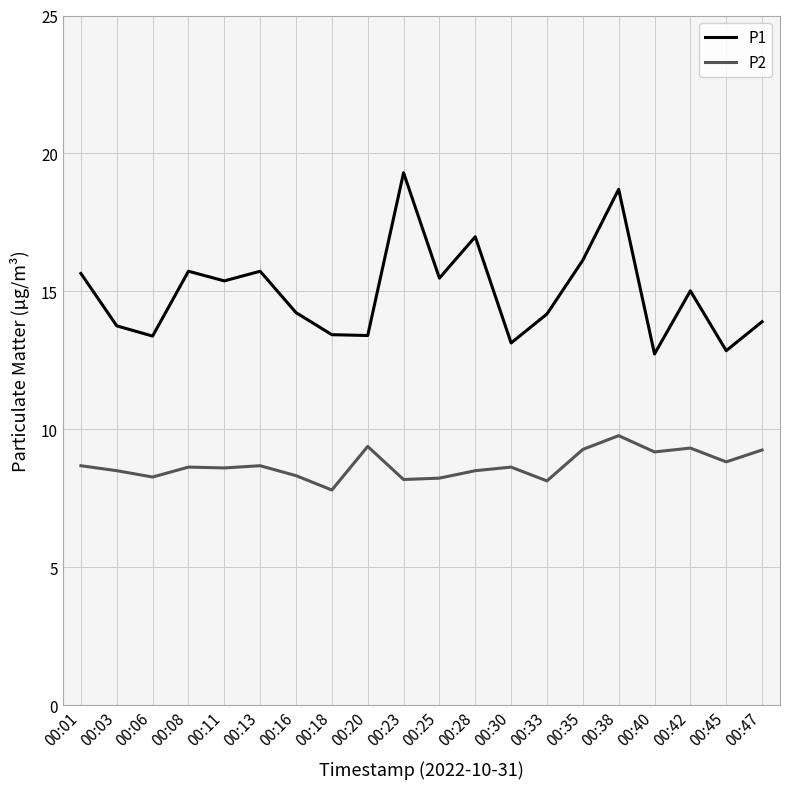

What is the total value across all series at 00:38?

28.5